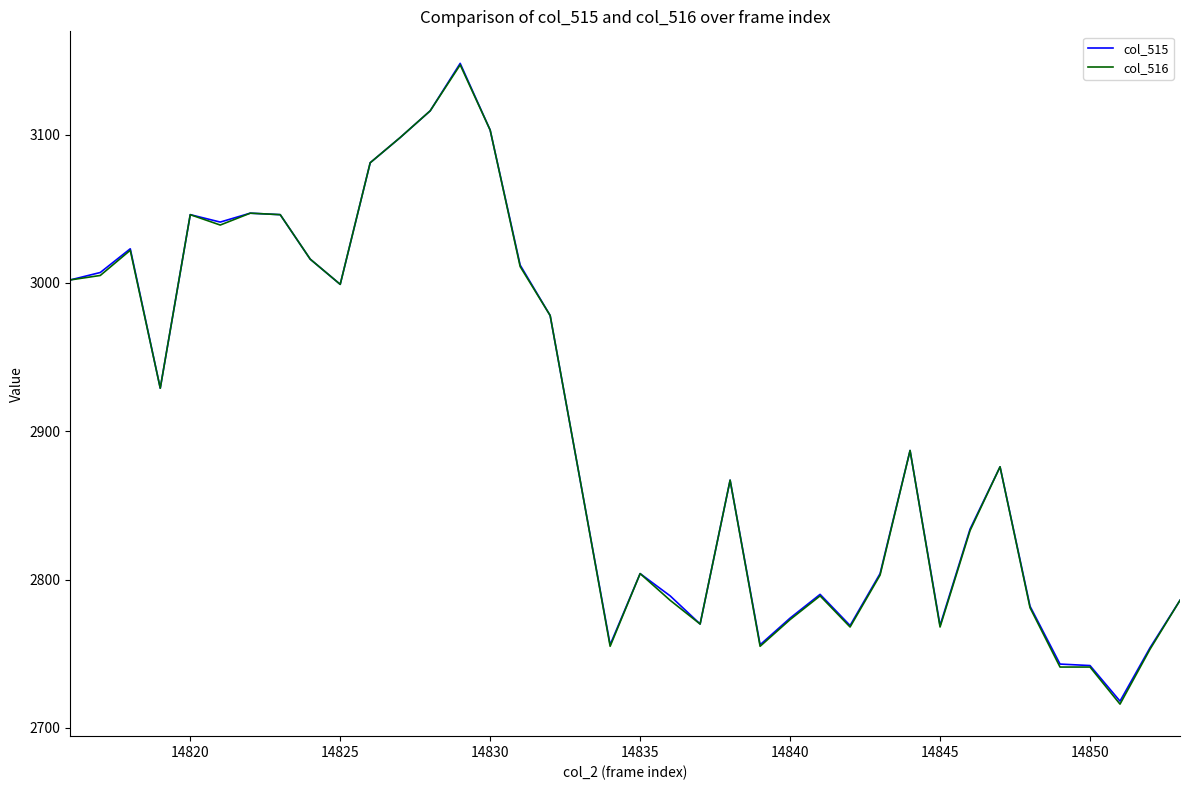

Which series has the largest range (max minus min)?

col_516